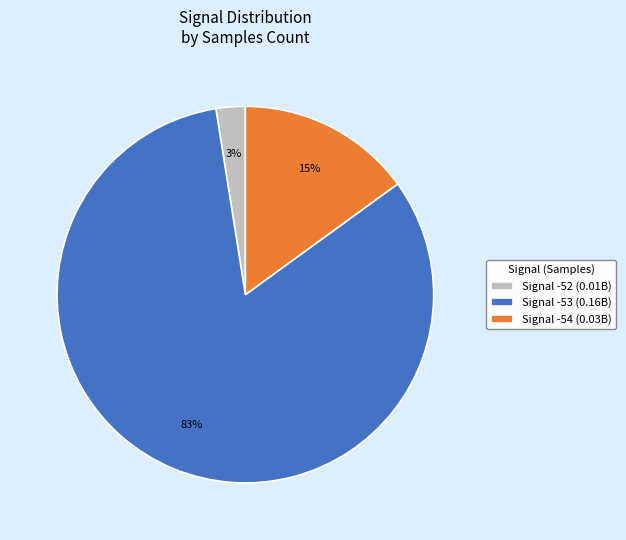

What percentage is the Signal -52 (0.01B) slice, to the nearest percent?

3%